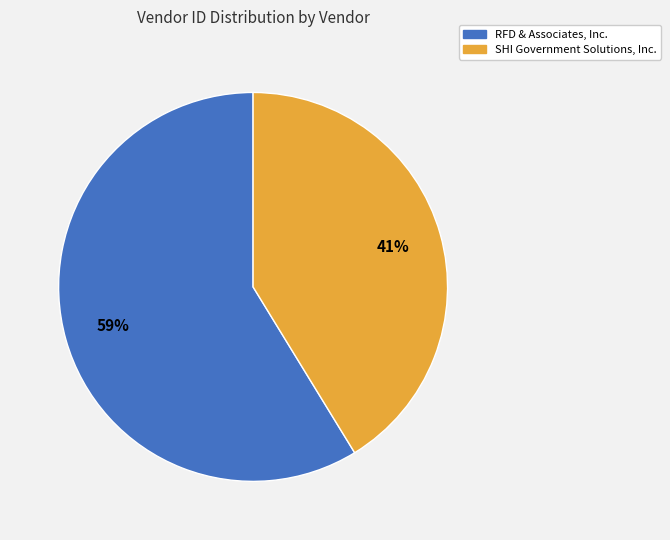

To the nearest percent, what is the average slice percentage?

50%